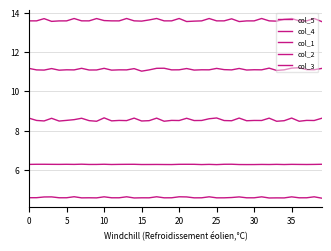

True or false: col_4 has more than 2 points higher than both neighbors.

True